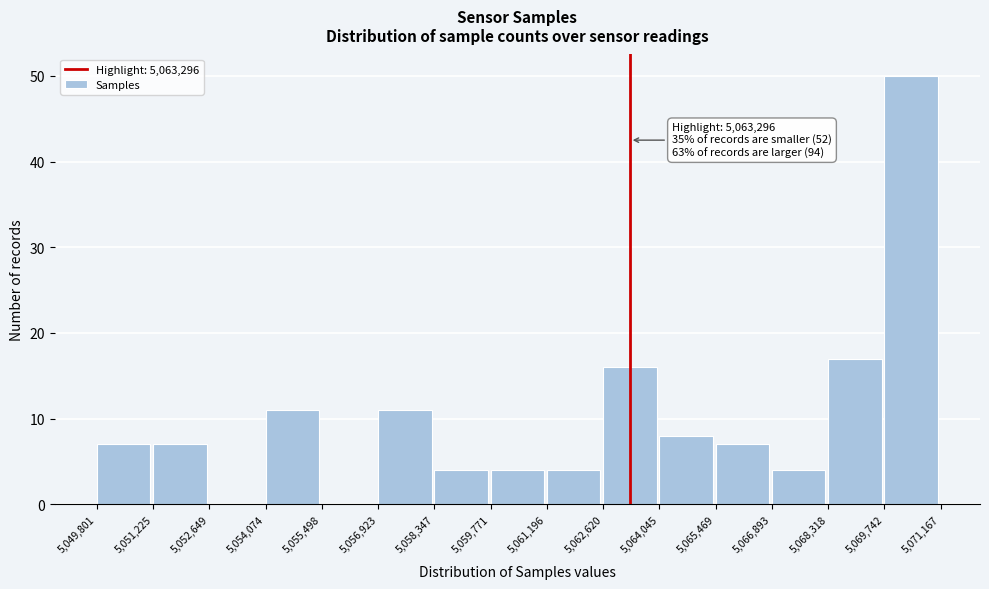

Over which range of the x-axis is the bar tallest?

5,069,742 to 5,071,167